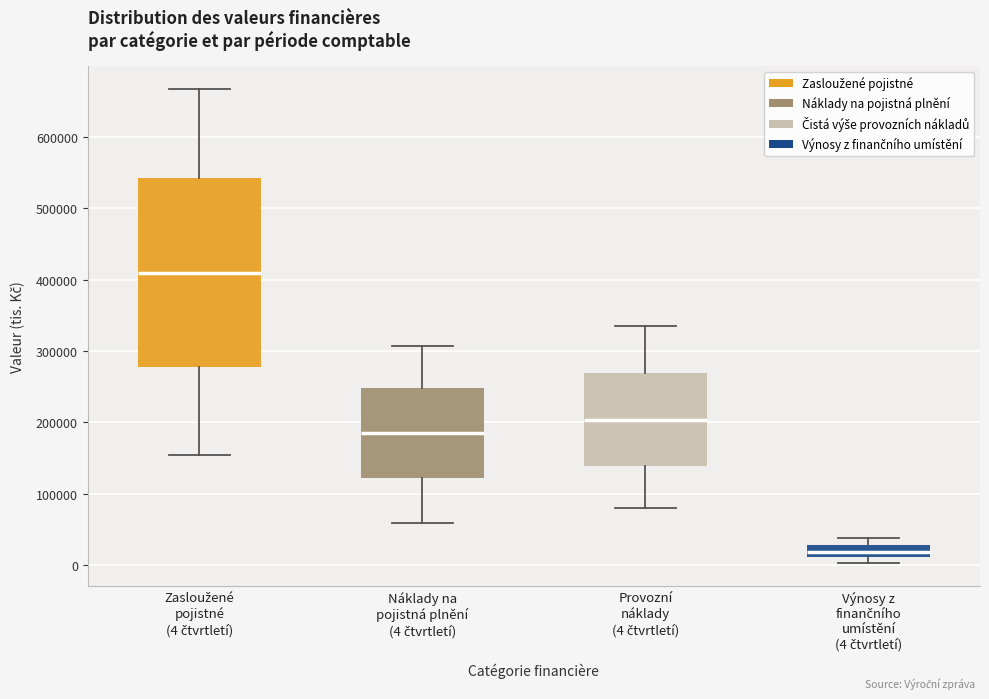

Reading left to right, read every box against the y-axis: the position of its median line, the range the box covers, and the ends of its whiskers. The values are not printed on the chart, so give them approximately, as read against the axis.

Zasloužené pojistné (4 čtvrtletí): median 410000, box 280000 to 540000, whiskers 150000 to 670000
Náklady na pojistná plnění (4 čtvrtletí): median 190000, box 120000 to 250000, whiskers 60000 to 310000
Provozní náklady (4 čtvrtletí): median 200000, box 140000 to 270000, whiskers 80000 to 330000
Výnosy z finančního umístění (4 čtvrtletí): median 20000, box 10000 to 30000, whiskers 0 to 40000